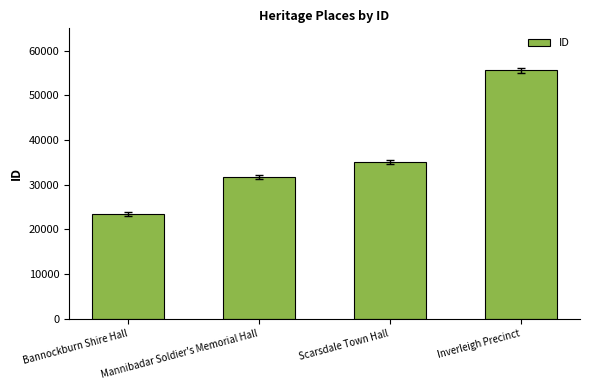

What is the difference between the values at Bannockburn Shire Hall and Inverleigh Precinct?

32088